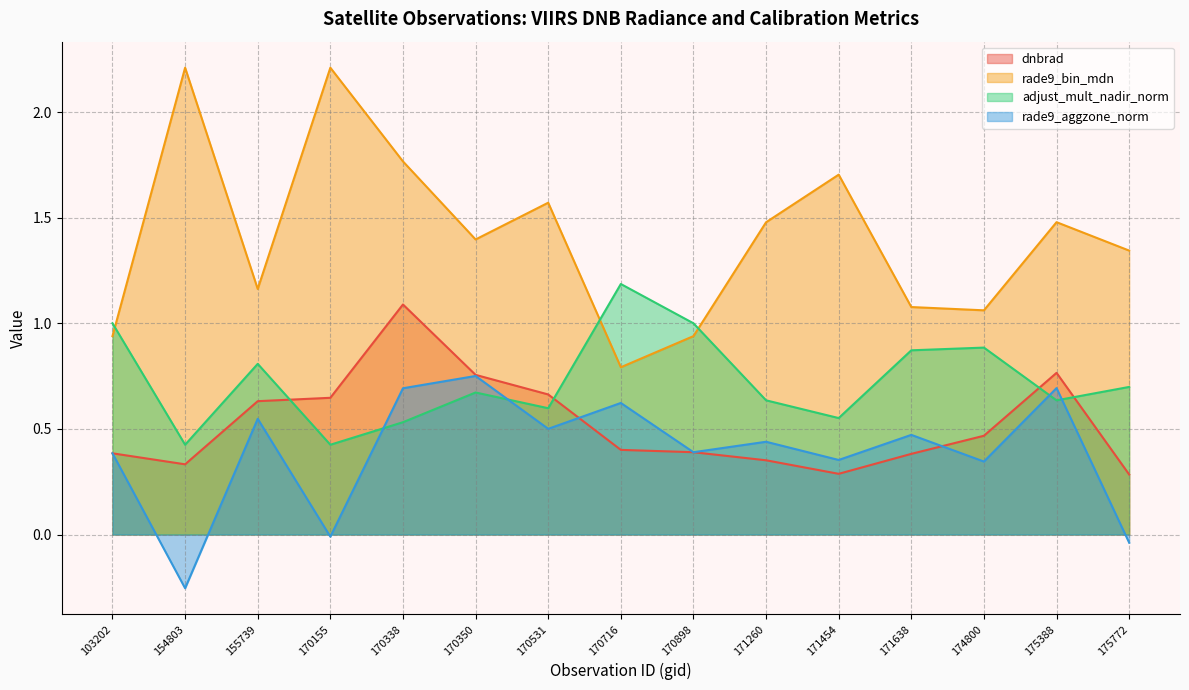

Where is the first local maximum for rade9_aggzone_norm?

155739